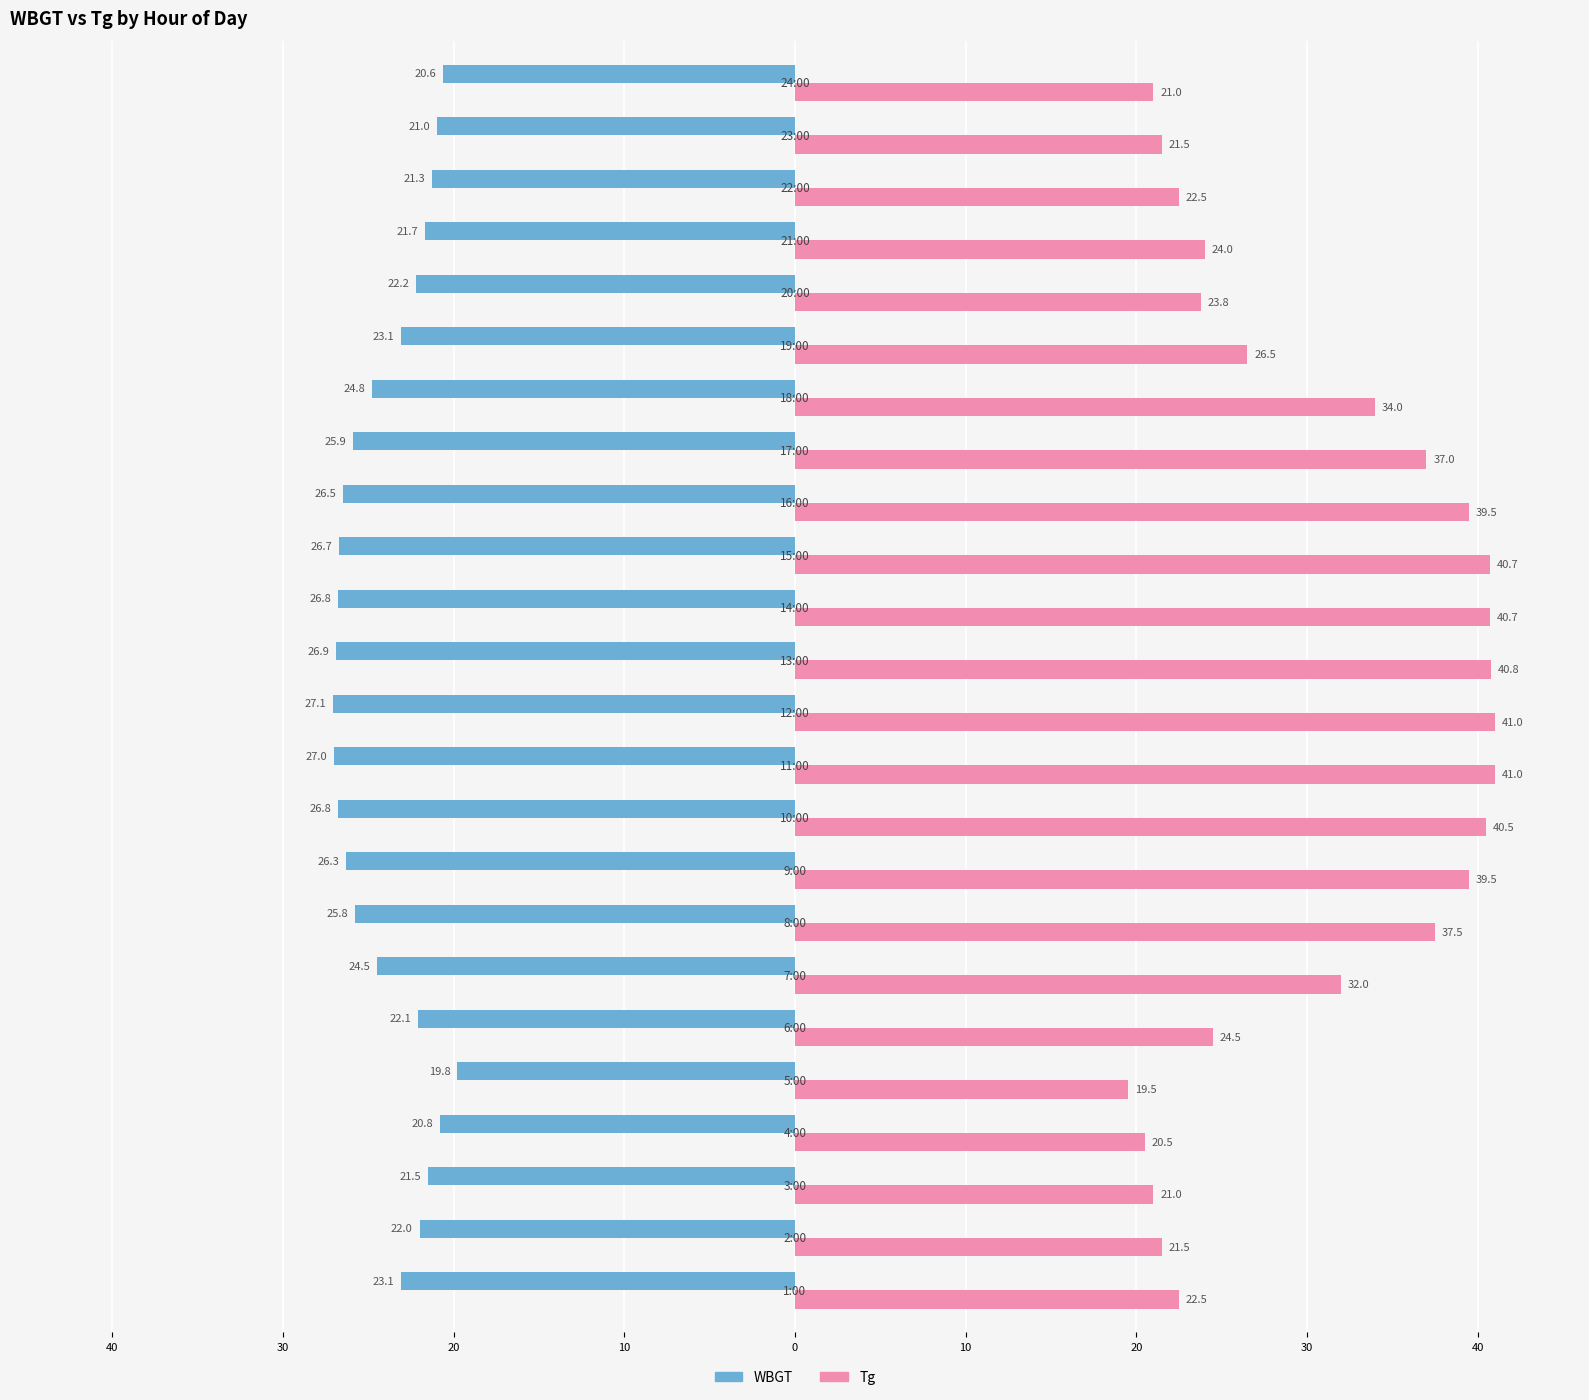

What are all the series names shown in the legend?

WBGT, Tg